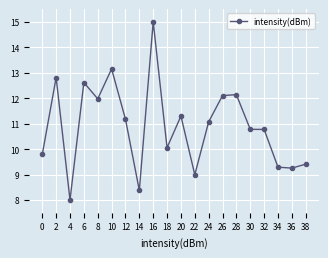

Where does the data first go above 11?

2